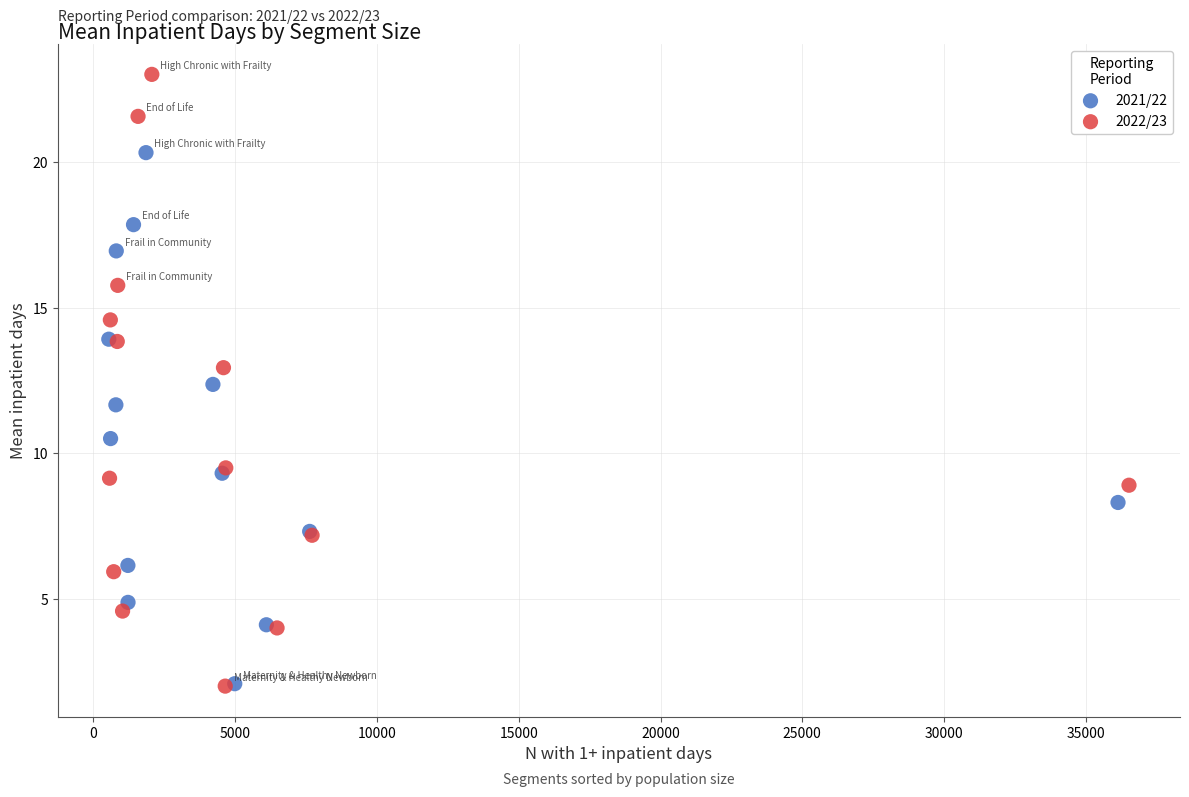

Which series contains the highest Y value?

2022/23